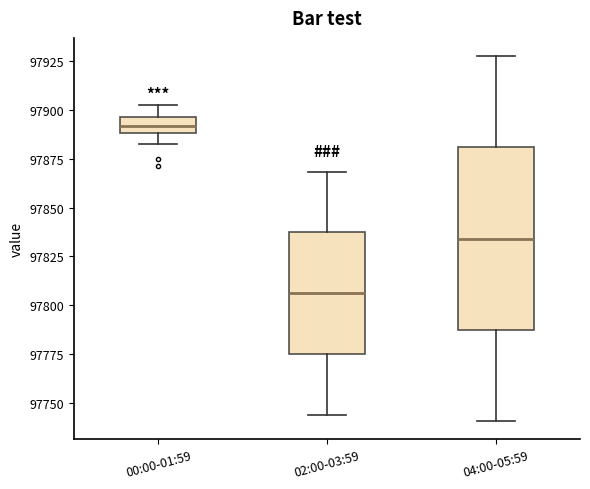

Where is the upper edge of the box for 00:00-01:59 on the y-axis? The values are not printed on the chart, so give them approximately, as read against the axis.

97895